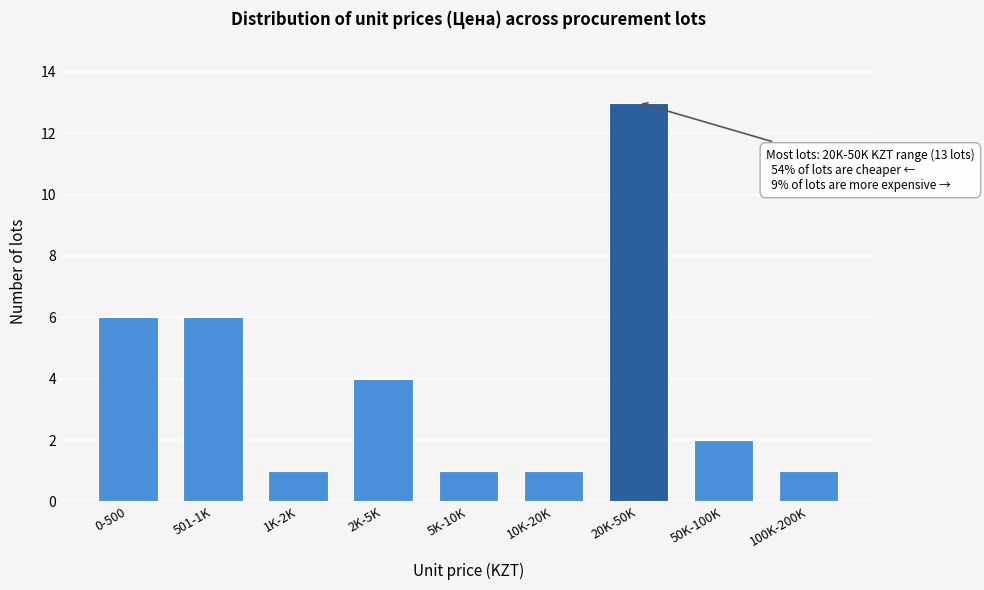

Reading right to left, list all the values displayed in this chart.

1	2	13	1	1	4	1	6	6